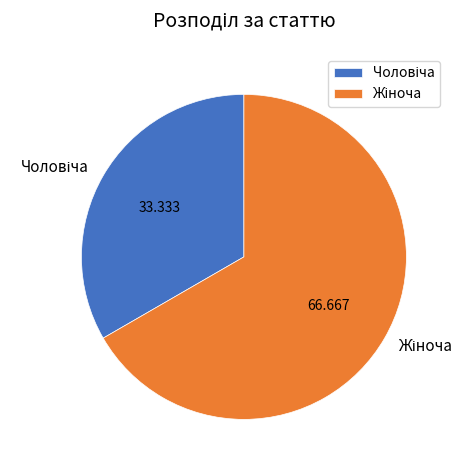

Does any single category account for the majority?

Yes